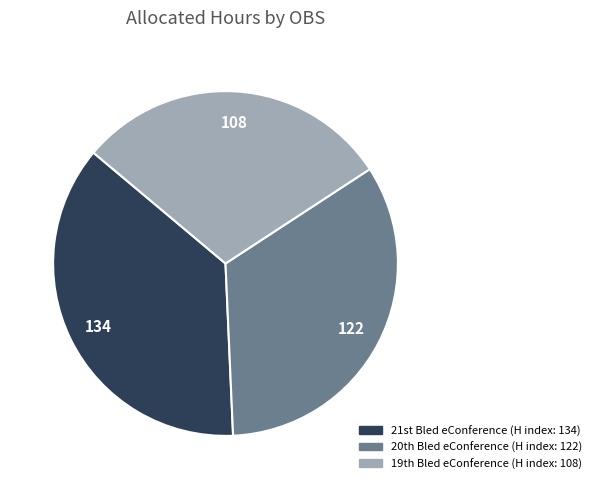

Which slice is the largest?

21st Bled eConference